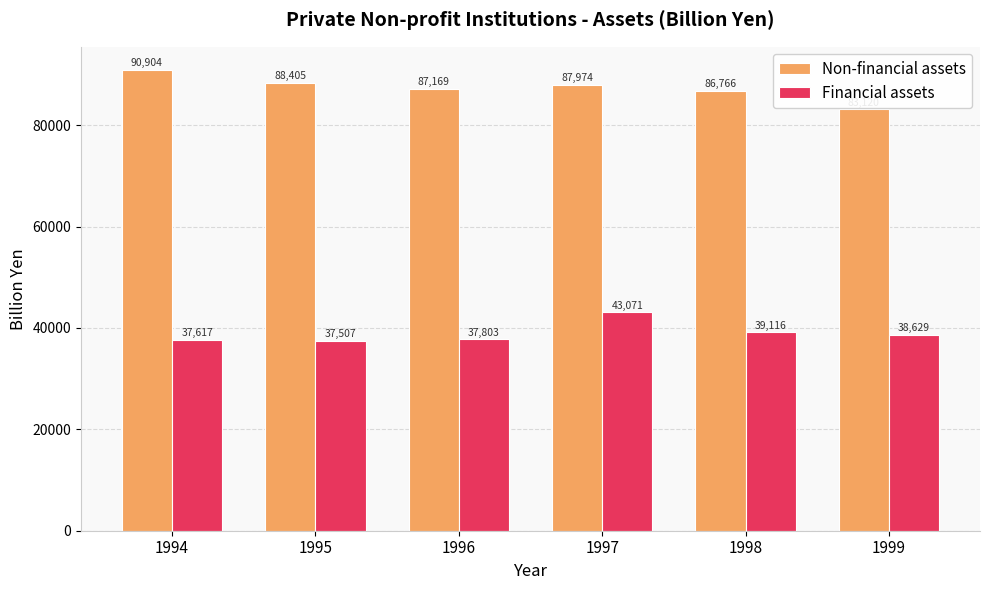

What is the smallest value displayed?

37506.6